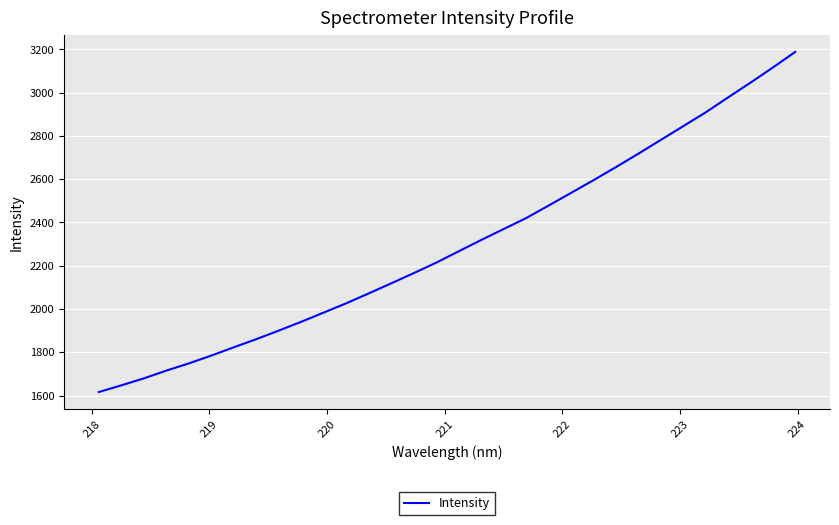

What is the maximum value shown in the chart?

3188.2